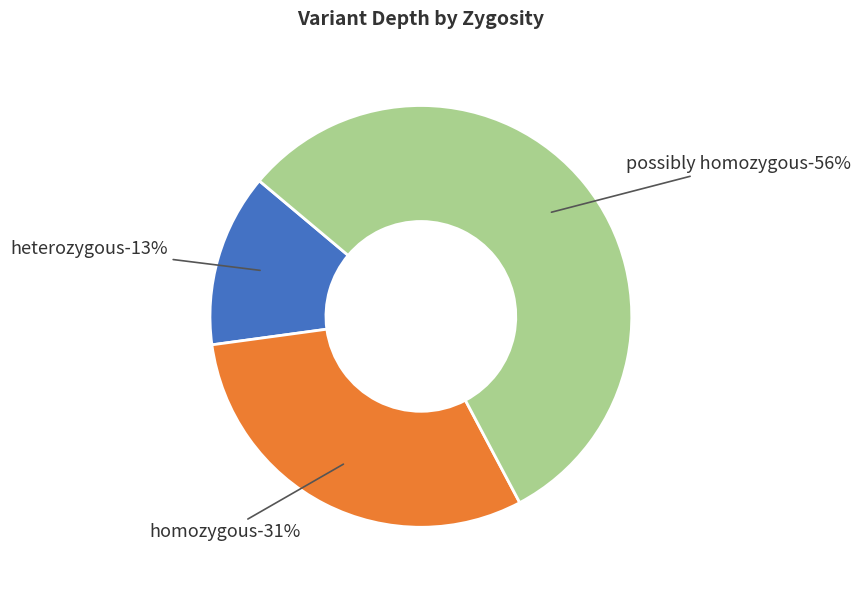

The homozygous slice represents 7% of the pie. True or false?

False